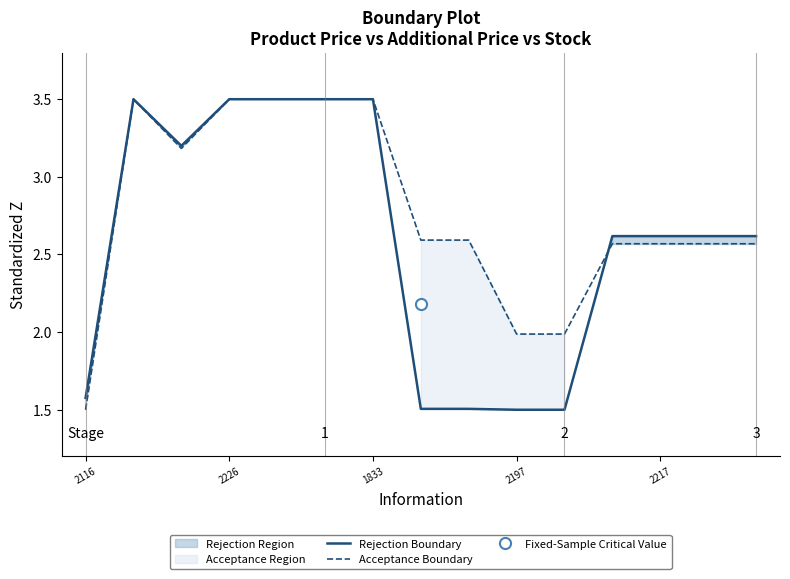

Reading left to right, transcribe all the data shown in this chart.

Rejection Boundary: 1.6	3.5	3.2	3.5	3.5	3.5	3.5	1.5	1.5	1.5	1.5	2.6	2.6	2.6	2.6
Acceptance Boundary: 1.5	3.5	3.2	3.5	3.5	3.5	3.5	2.6	2.6	2.0	2.0	2.6	2.6	2.6	2.6